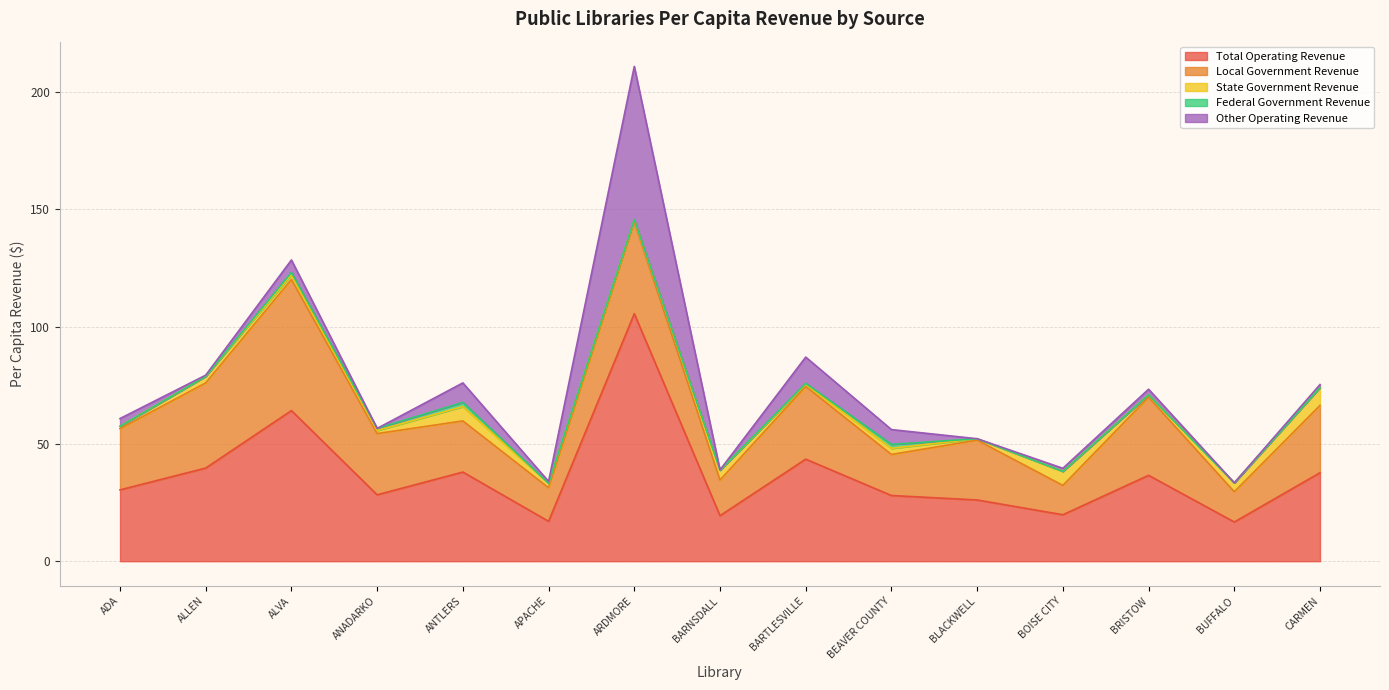

What is the label of the 12th point from the left?

BOISE CITY